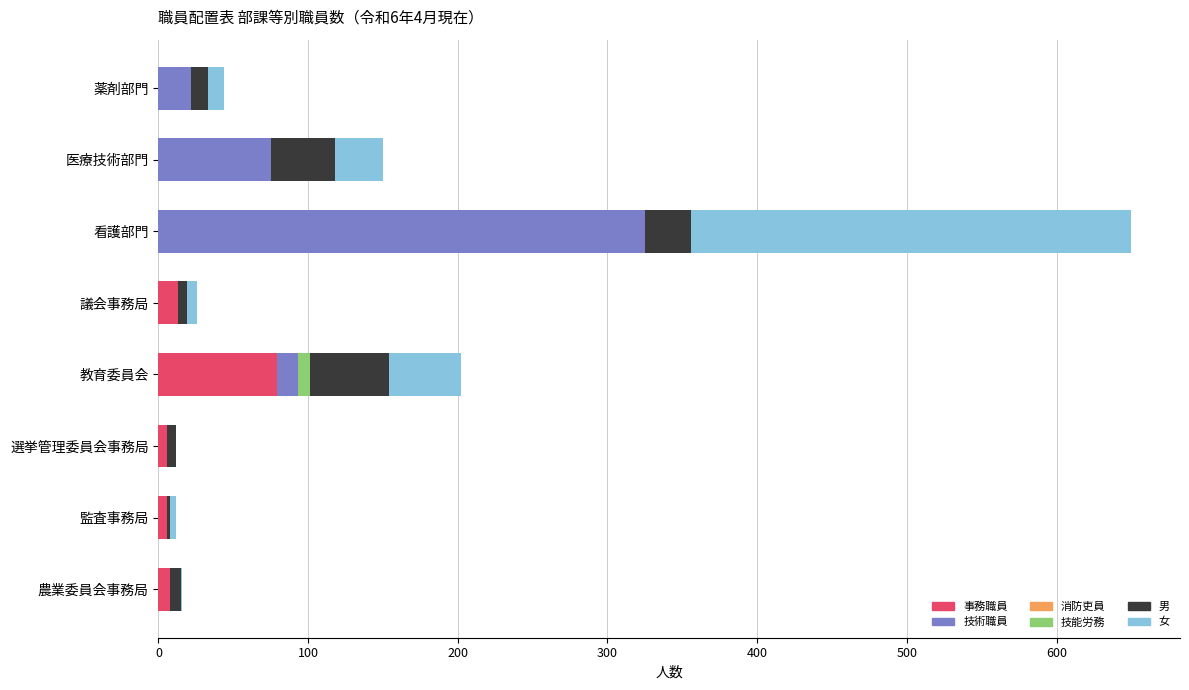

At which category is the sum across all series the highest?

看護部門